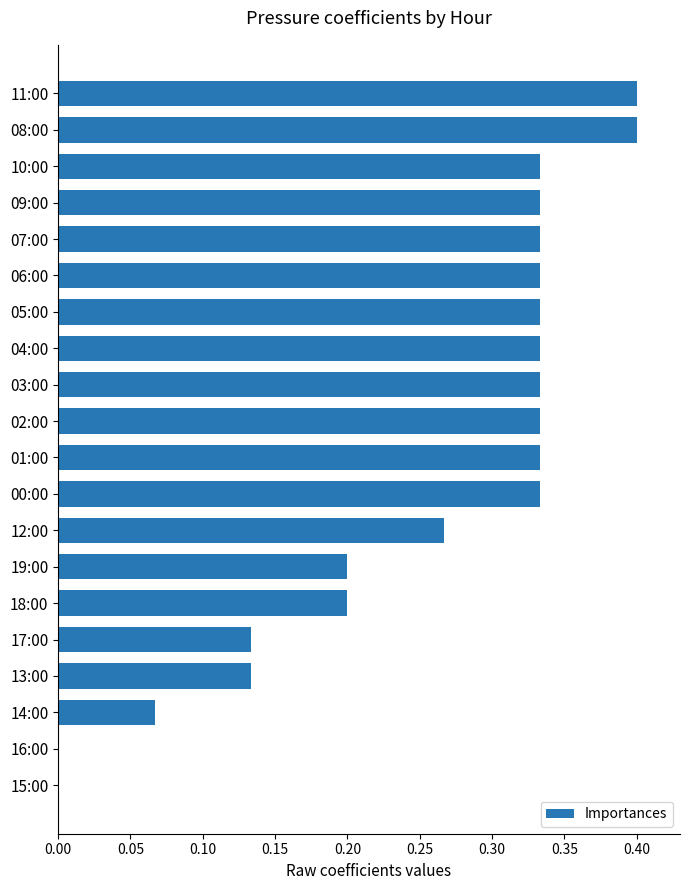

What is the maximum value shown in the chart?

0.4